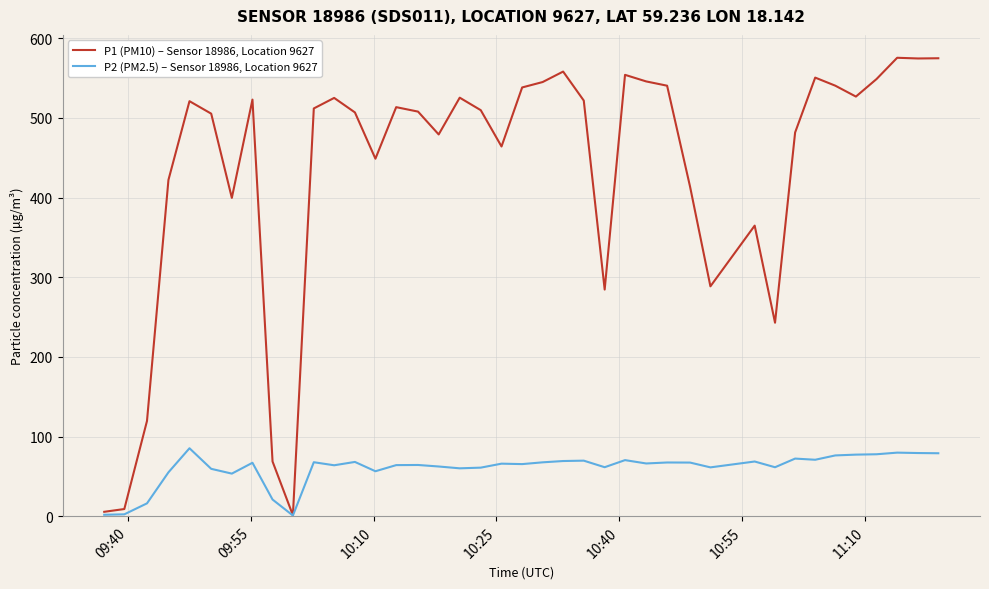

List the series in order of their peak value, lowest first.

P2 (PM2.5) – Sensor 18986, Location 9627, P1 (PM10) – Sensor 18986, Location 9627